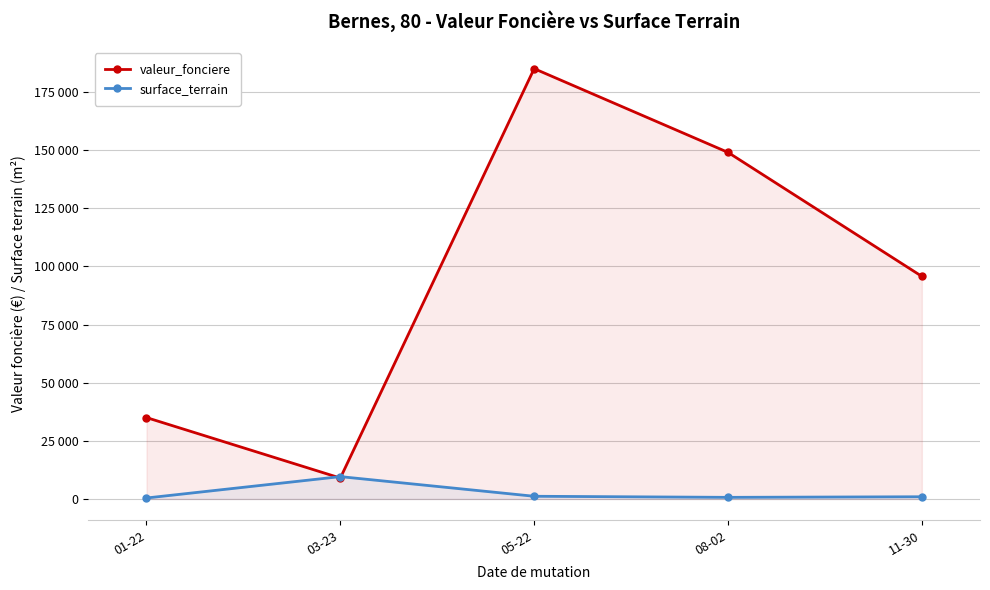

What is the sum of the surface_terrain values at 05-22 and 03-23?

10778.8